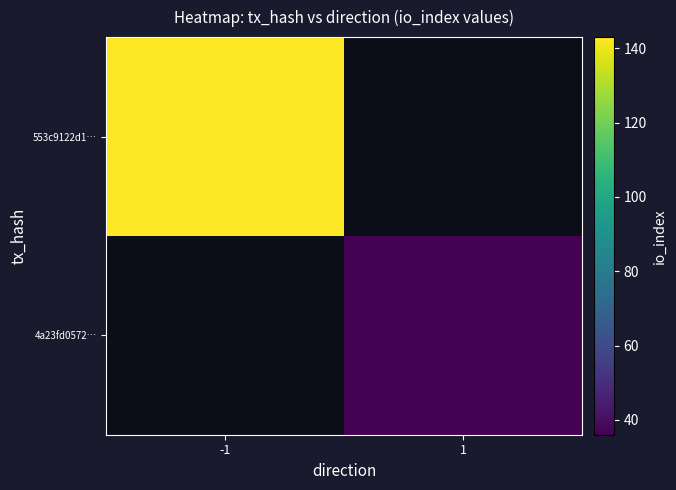

Which series has the largest range (max minus min)?

553c9122d1…